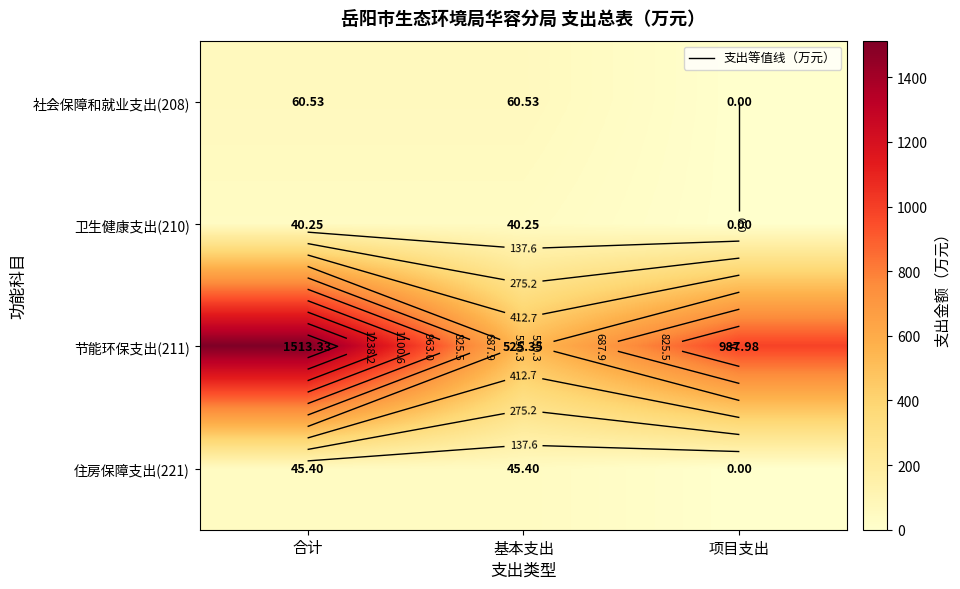

At which label does 节能环保支出(211) first exceed 987?

合计